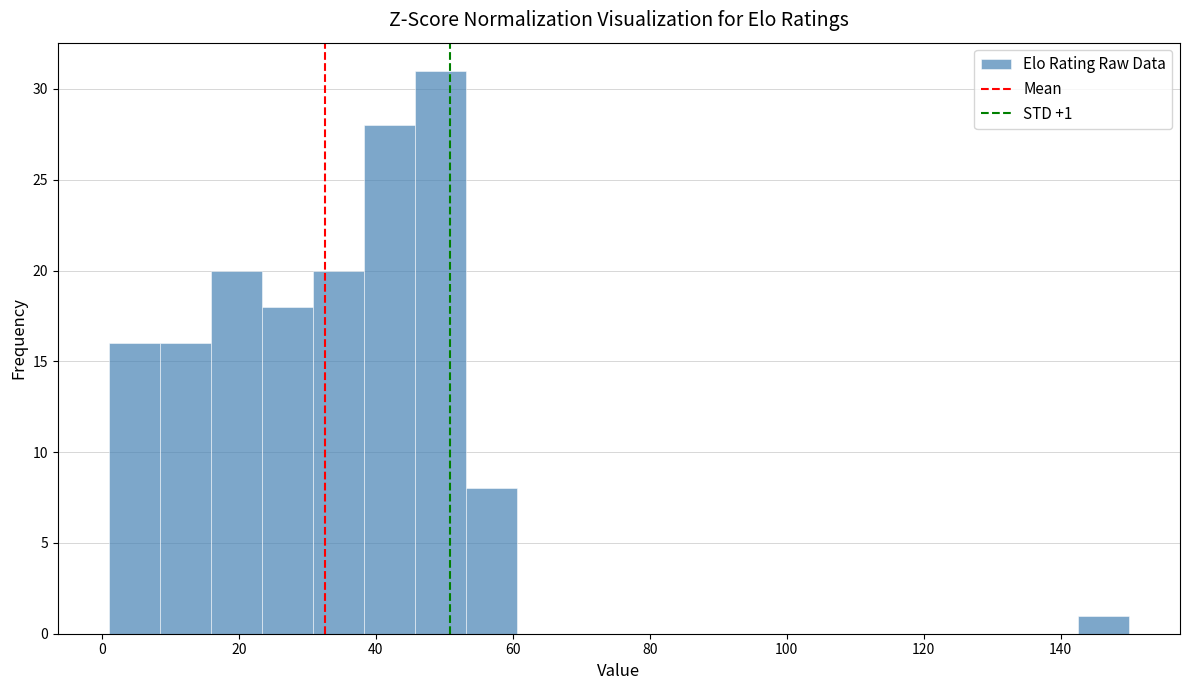

Read against the x-axis, roughly where is the centre of the tallest bar?

50